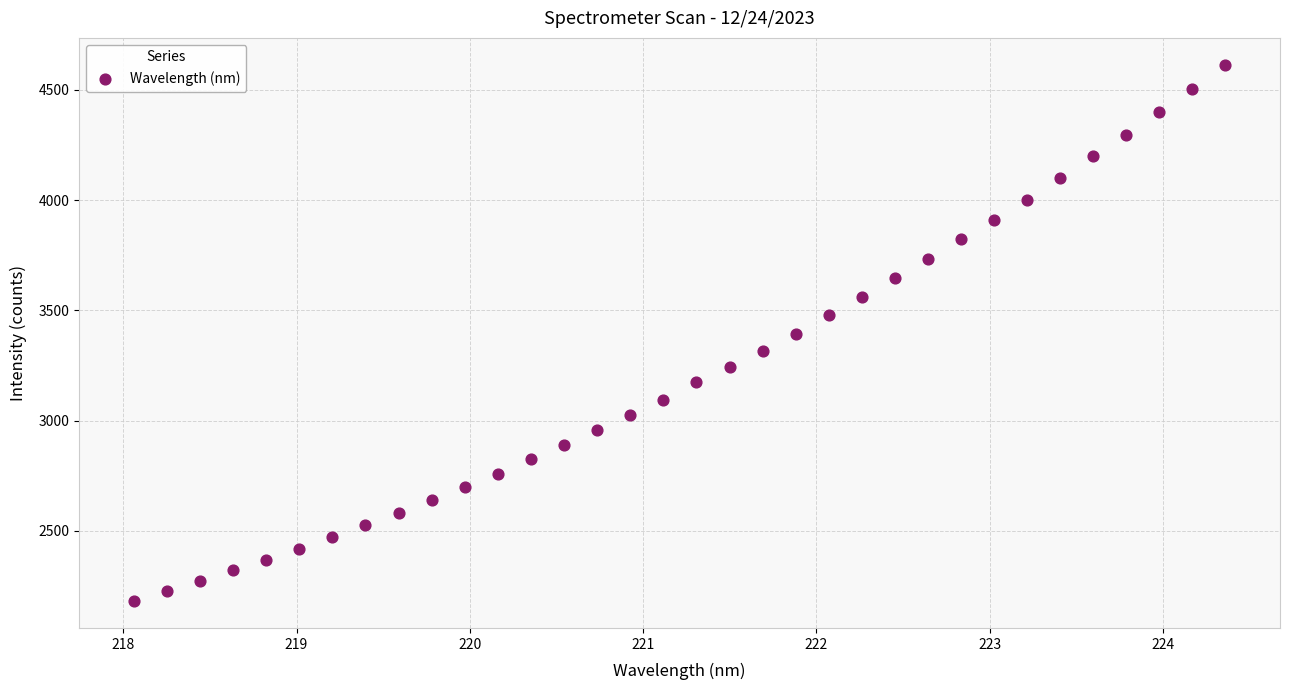

What is the range of X values (max minus min)?

6.3